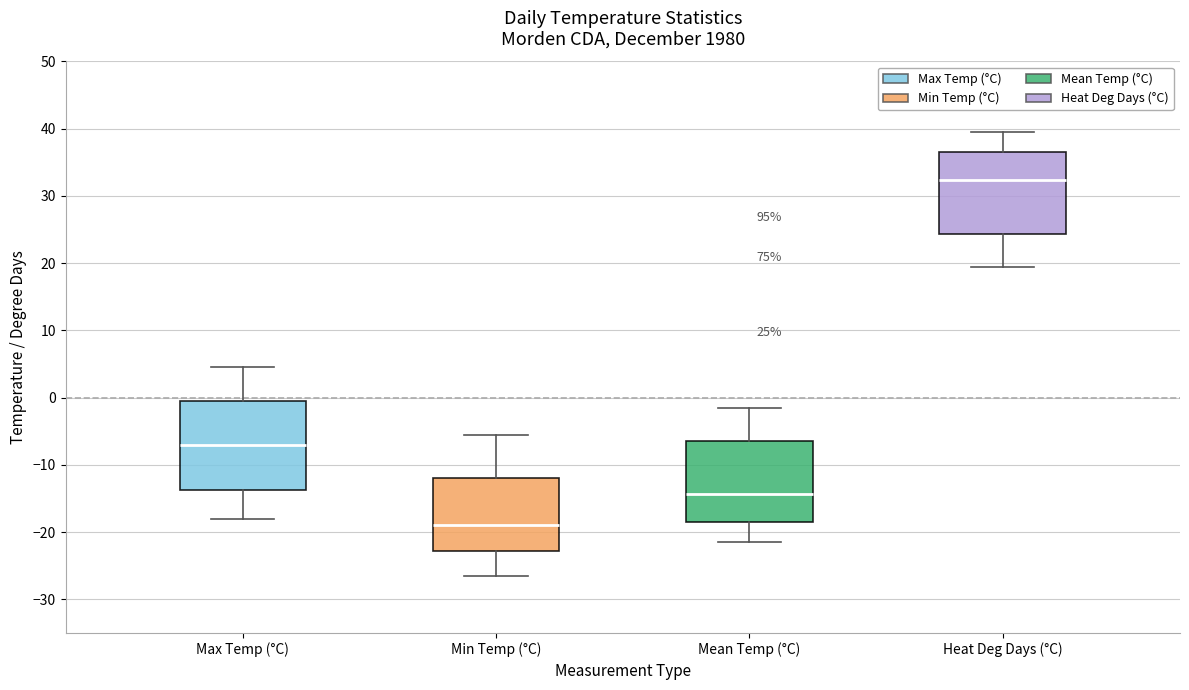

Which box's median line is the lowest?

Min Temp (°C)